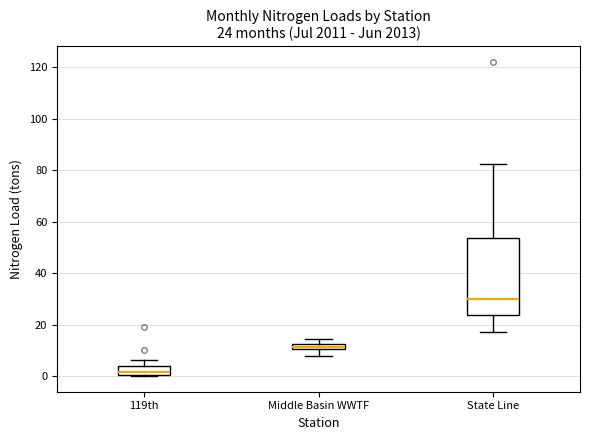

Which box's median line is the lowest?

119th